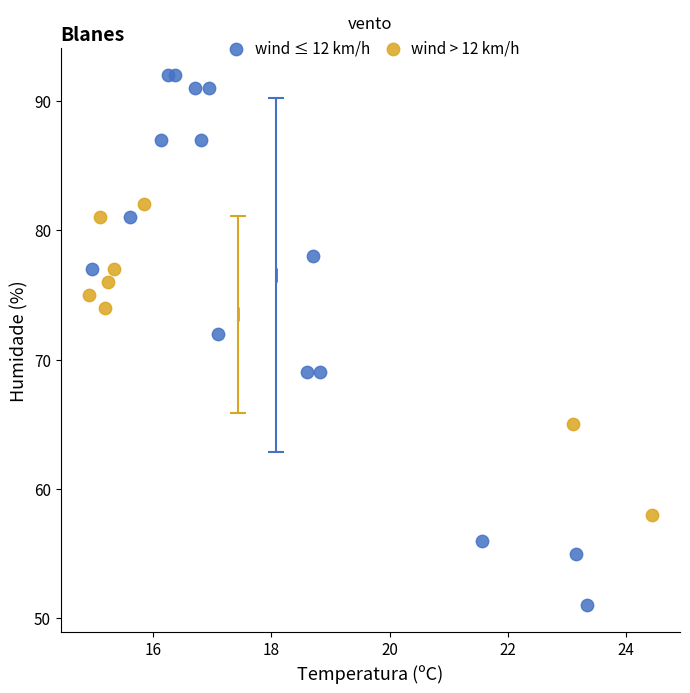

What are all the series names shown in the legend?

wind ≤ 12 km/h, wind > 12 km/h